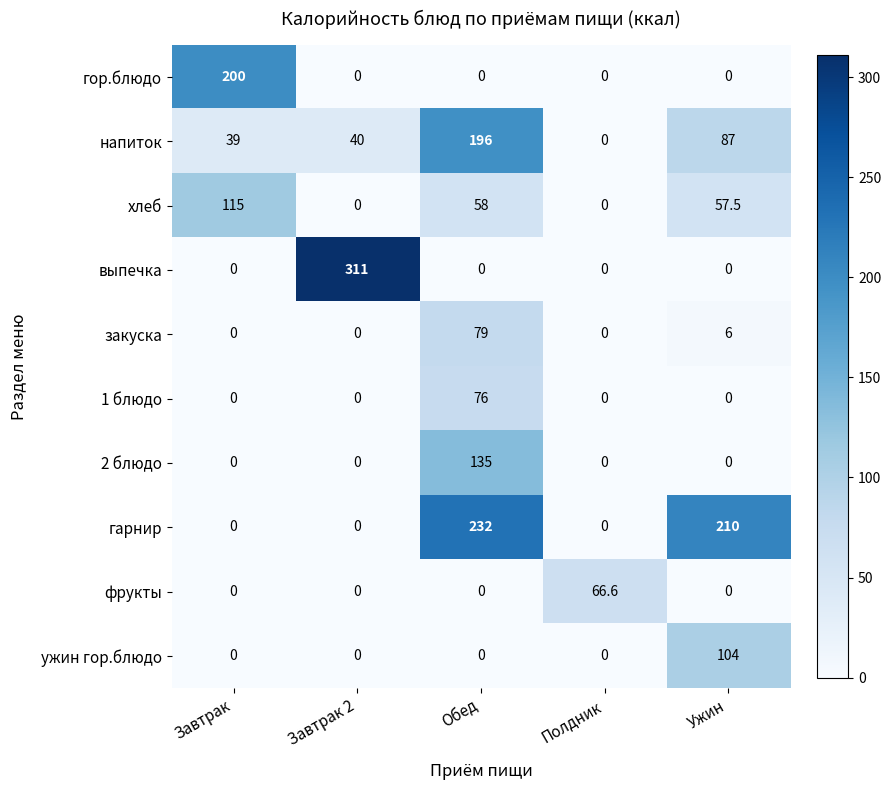

Which category has the highest value in the закуска series?

Обед